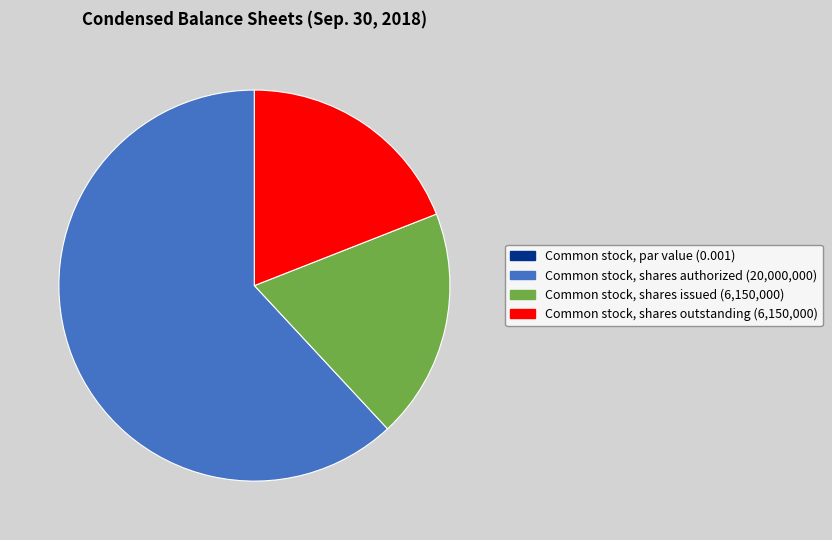

Is Common stock, shares authorized the majority of the pie?

Yes